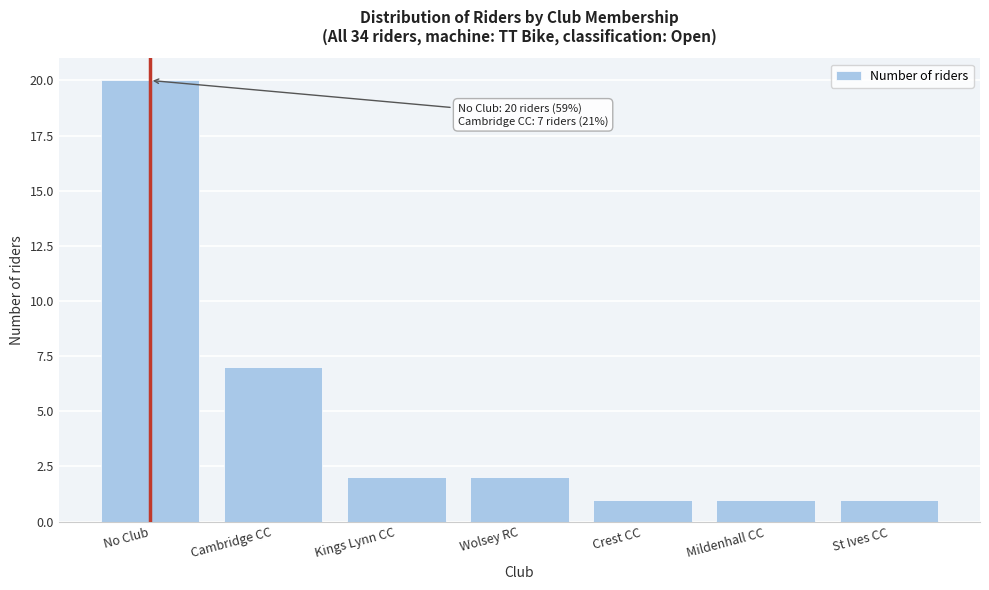

Reading right to left, what are all the values shown in this chart?

1	1	1	2	2	7	20